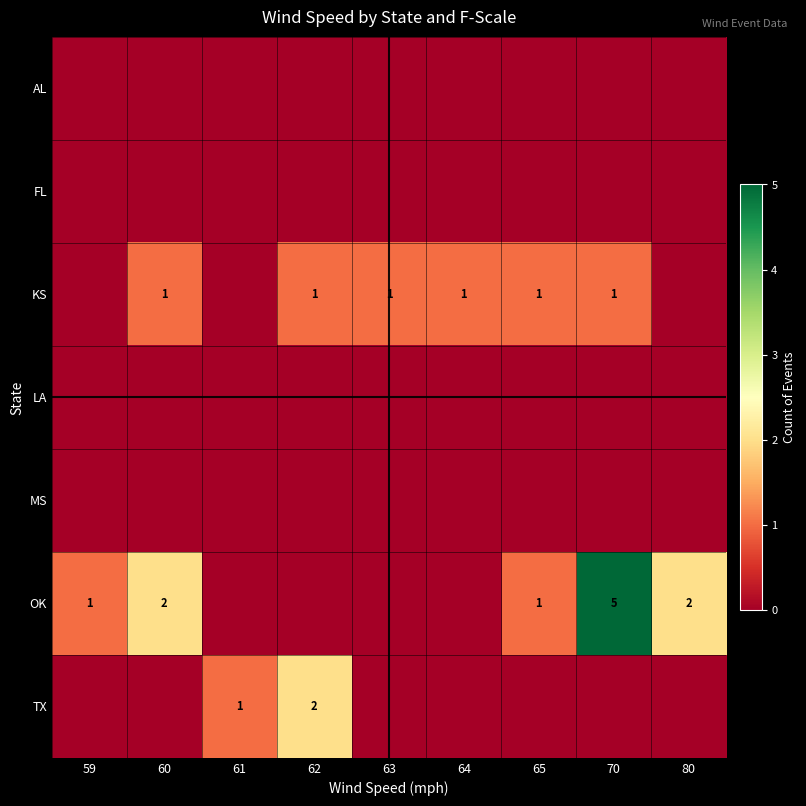

At 60, list the series in order from smallest to largest.

AL, FL, LA, MS, TX, KS, OK